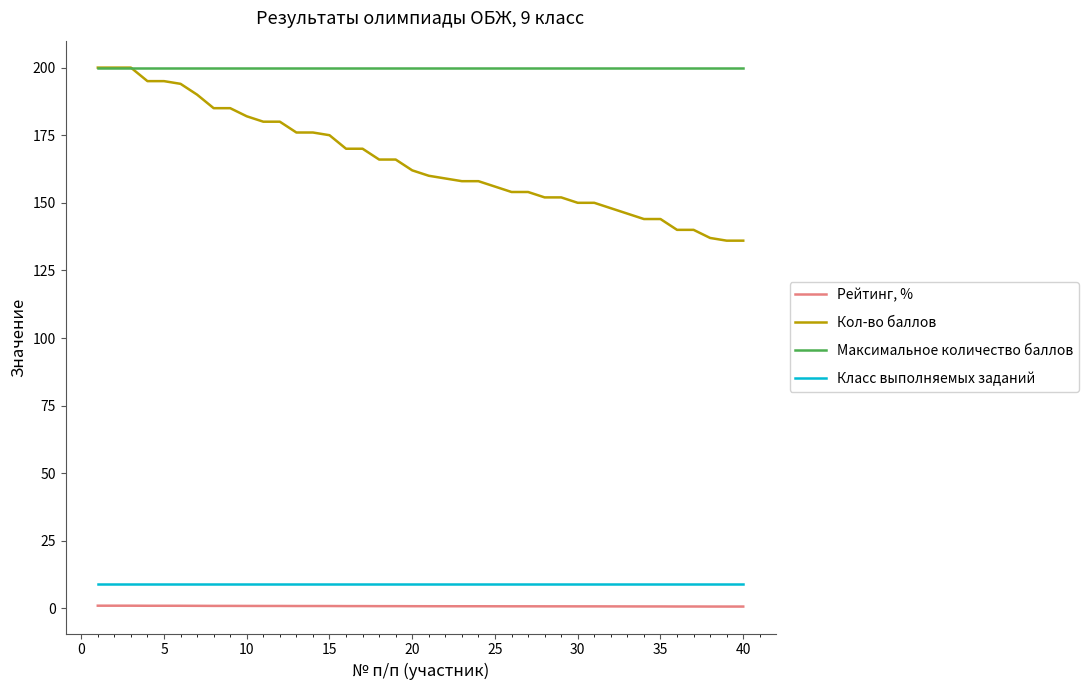

True or false: Кол-во баллов and Рейтинг, % cross at least once.

False